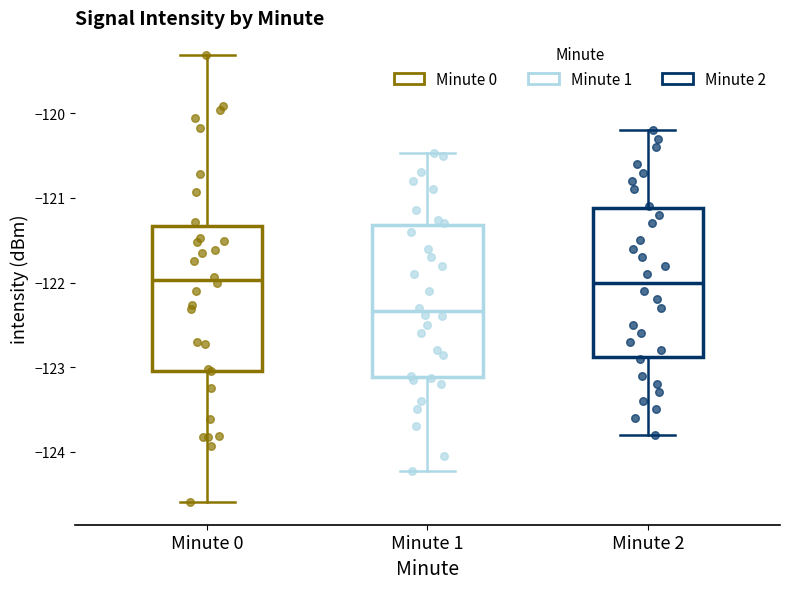

Reading left to right, transcribe this box plot: for each box, give where its median line is, the range the box spans, and where its two whiskers end, as read against the y-axis. The values are not printed on the chart, so give them approximately, as read against the axis.

Minute 0: median -122.0, box -123.0 to -121.3, whiskers -124.6 to -119.3
Minute 1: median -122.3, box -123.1 to -121.3, whiskers -124.2 to -120.5
Minute 2: median -122.0, box -122.9 to -121.1, whiskers -123.8 to -120.2